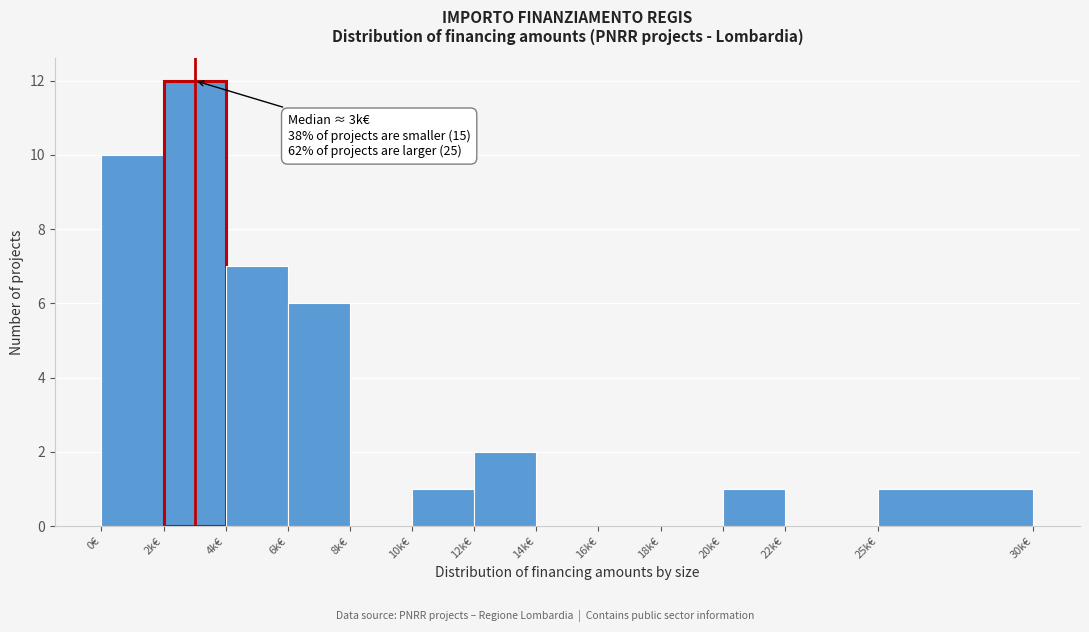

Reading left to right, extract all data points from this chart.

0€=10	2k€=12	4k€=7	6k€=6	8k€=0	10k€=1	12k€=2	14k€=0	16k€=0	18k€=0	20k€=1	22k€=0	25k€=1